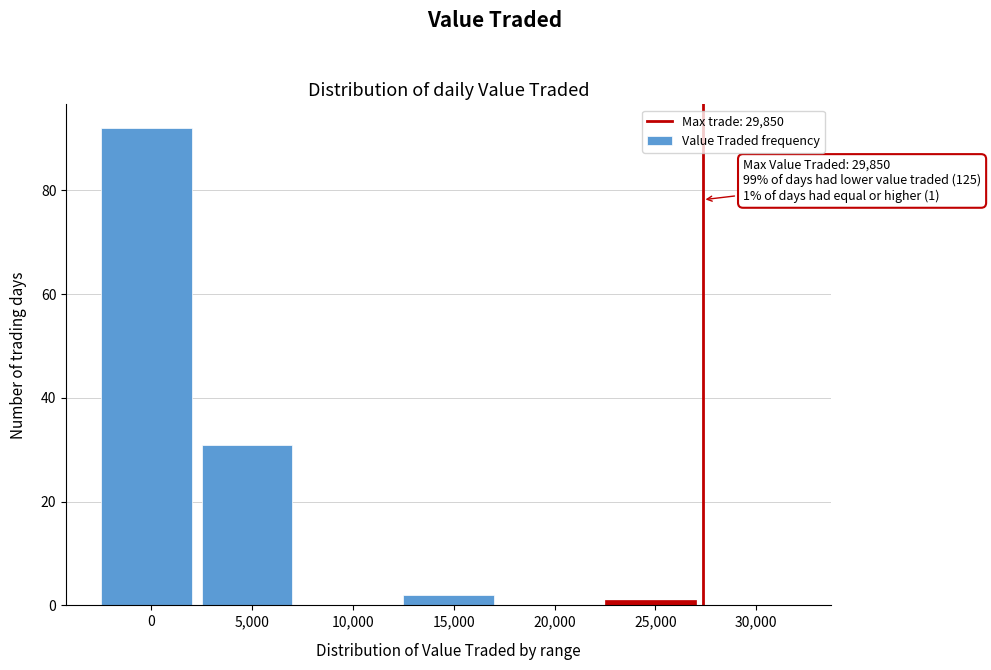

Reading left to right, list all the values displayed in this chart.

0=92	5,000=31	10,000=0	15,000=2	20,000=0	25,000=1	30,000=0